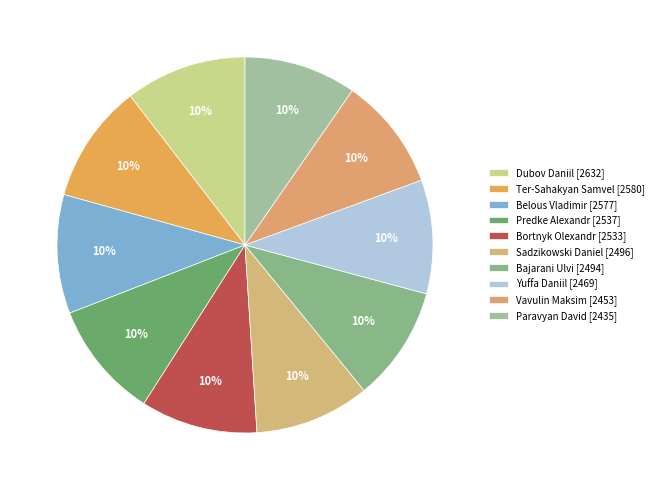

Approximately how many times larger is the value at Ter-Sahakyan Samvel [2580] compared to Predke Alexandr [2537]?

1.0